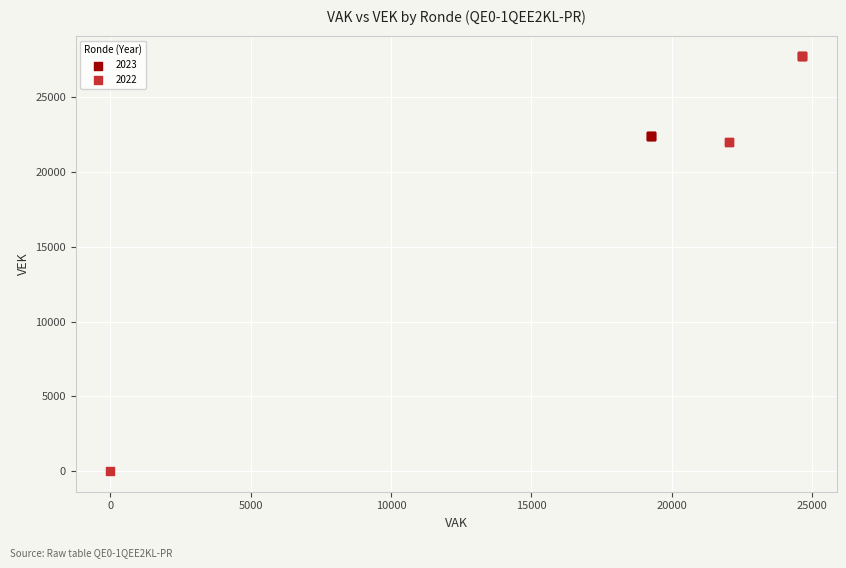

Which series reaches the minimum Y coordinate?

2022